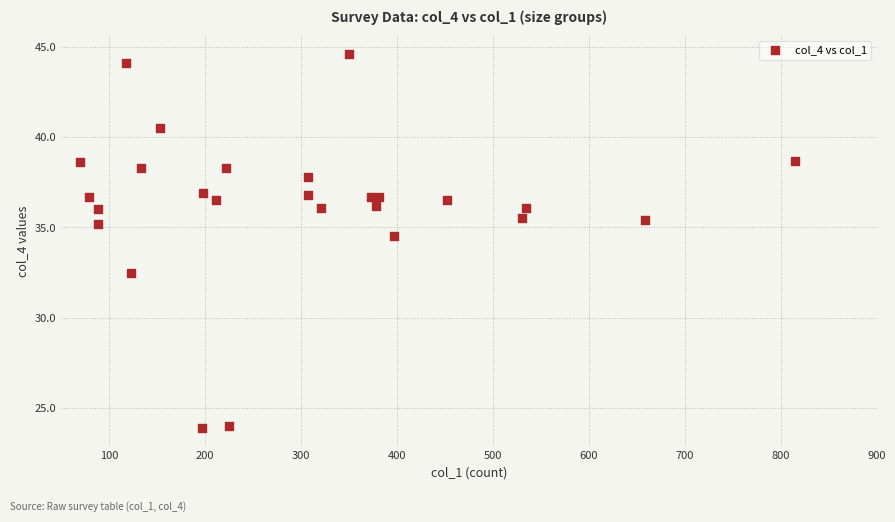

What Y value in the scatter plot is closest to 34?

34.5